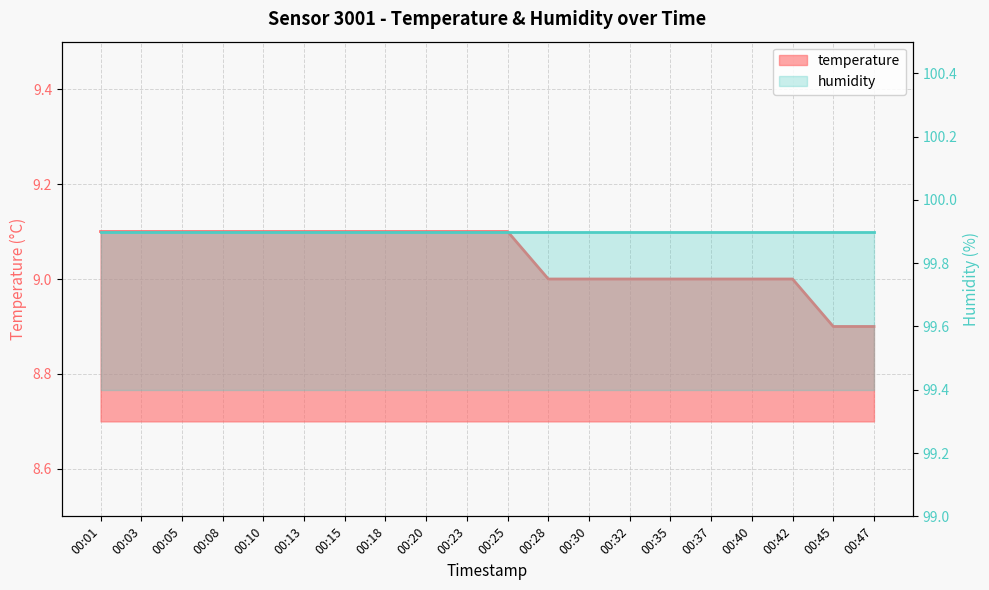

What is the maximum value shown in the chart?

9.1